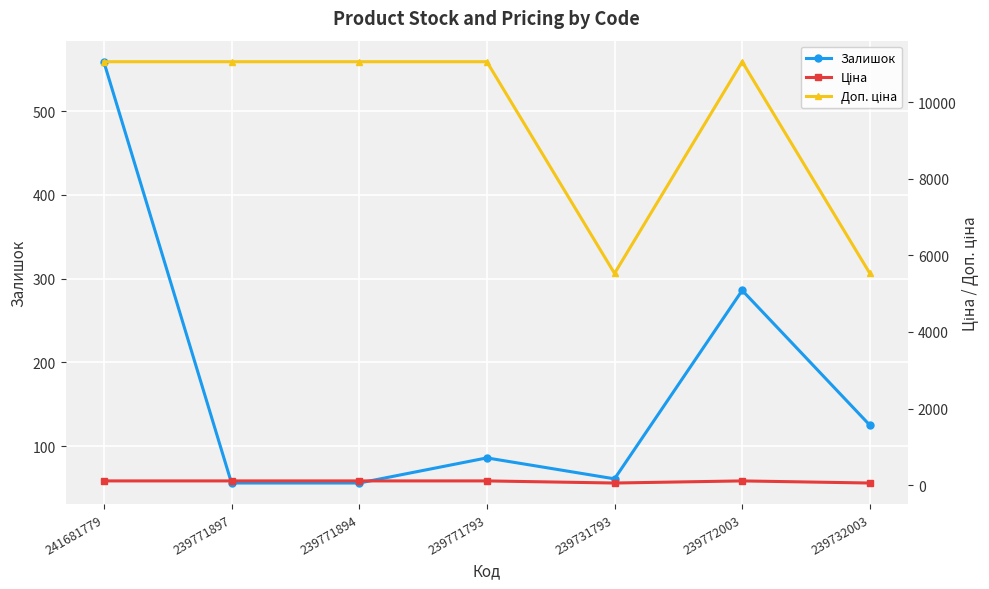

How many lines are shown in the chart?

3